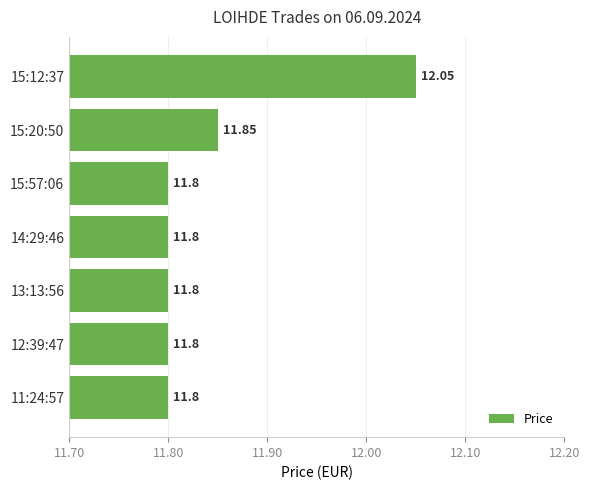

What is the sum of the values at 11:24:57 and 12:39:47?

23.6